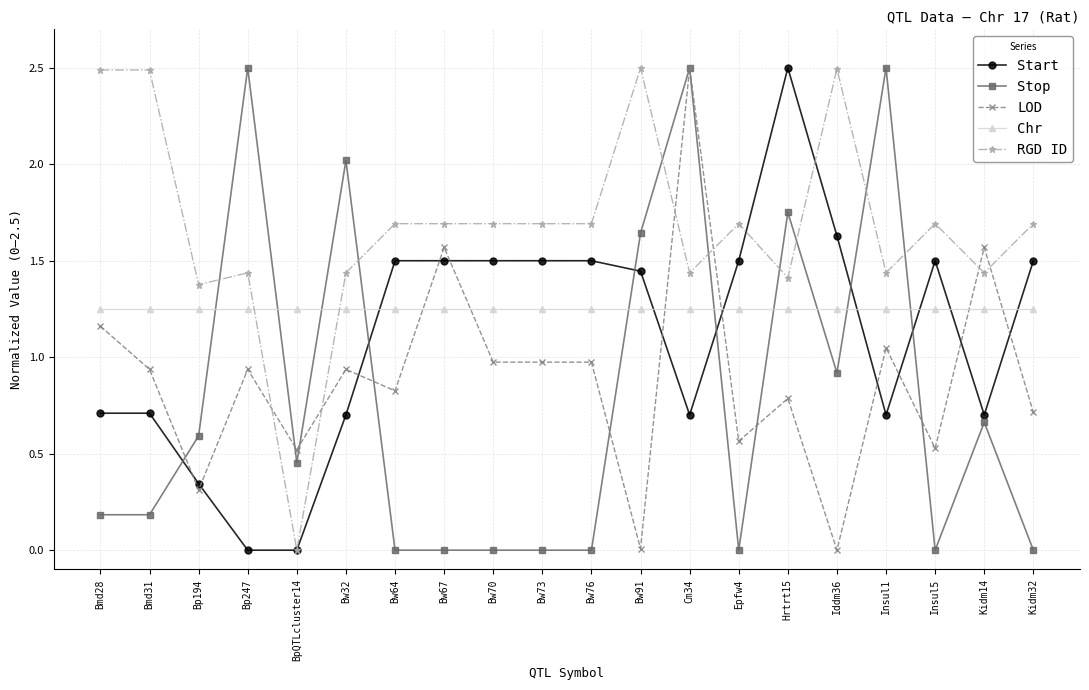

True or false: Start has more than 1 points higher than both neighbors.

True